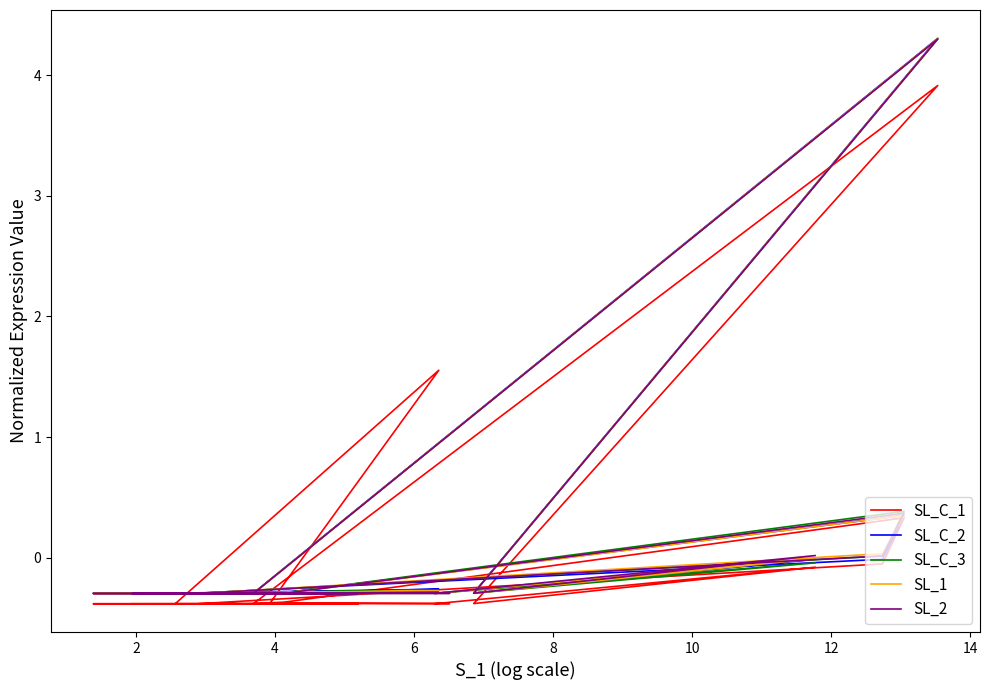

True or false: SL_C_2 and SL_2 cross at least once.

True